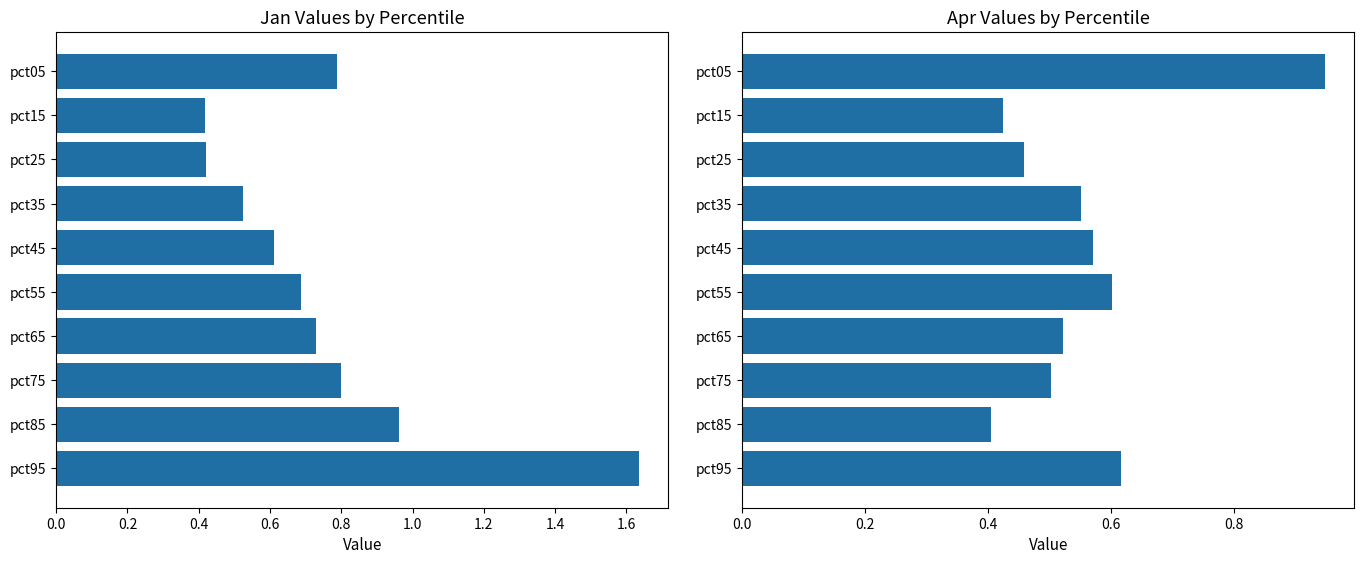

What is the highest value of the Apr series?

0.9